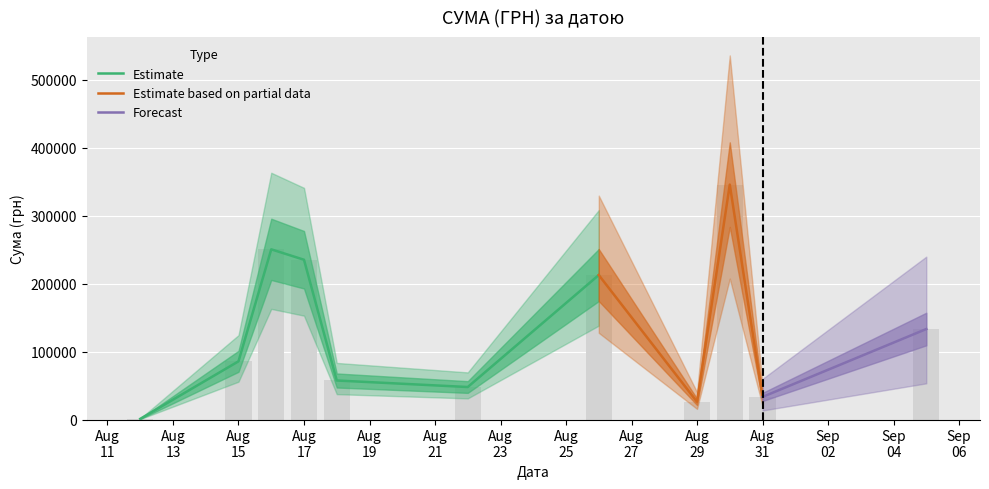

How many bars are there in each group?

3